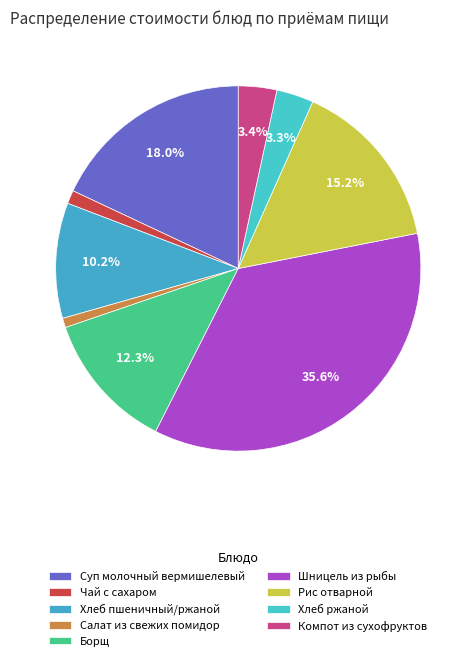

Between Шницель из рыбы and Суп молочный вермишелевый, which is larger?

Шницель из рыбы